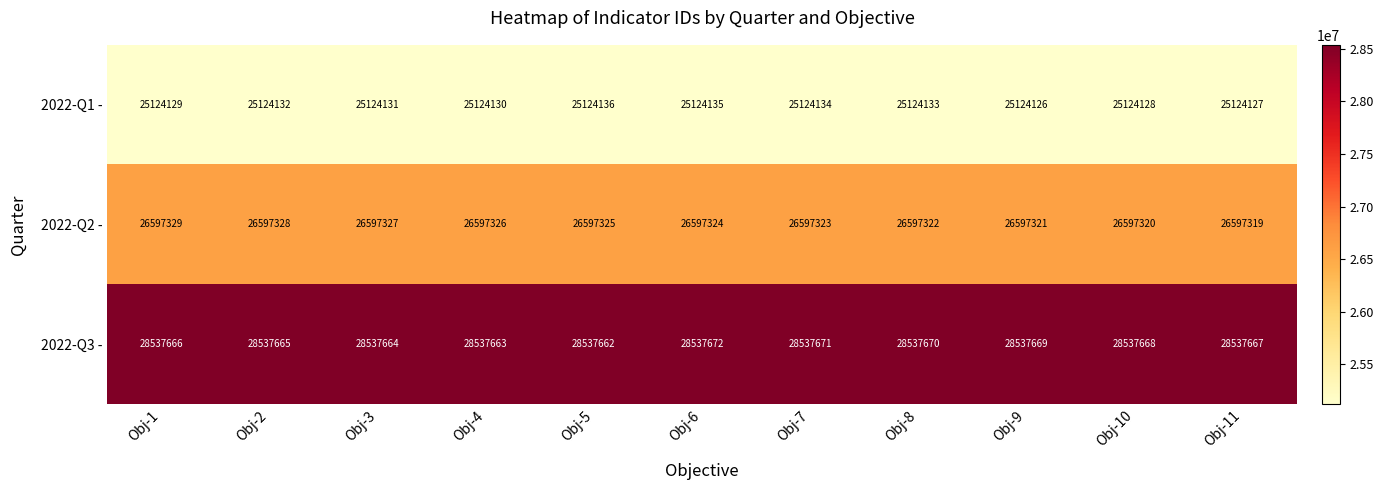

What is the average value of the 2022-Q1 - series?

25124131